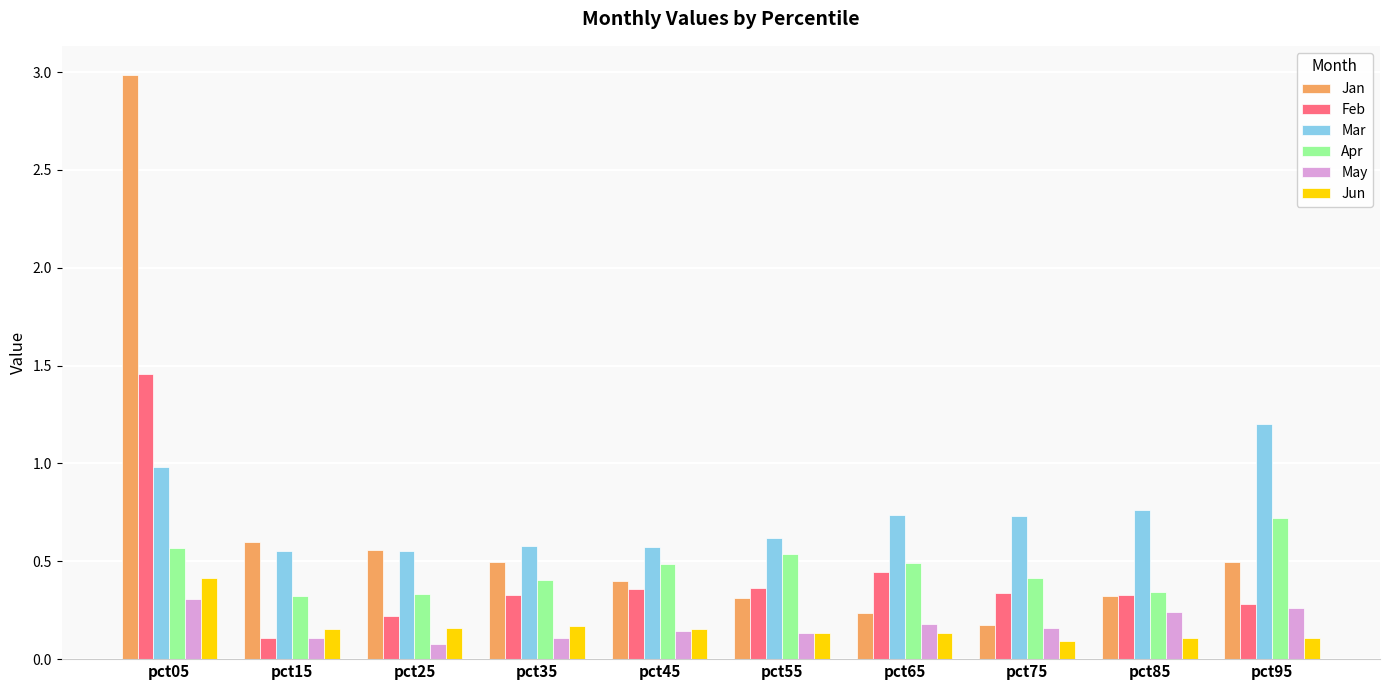

The Jun series shows 0.1 at pct95. True or false?

True